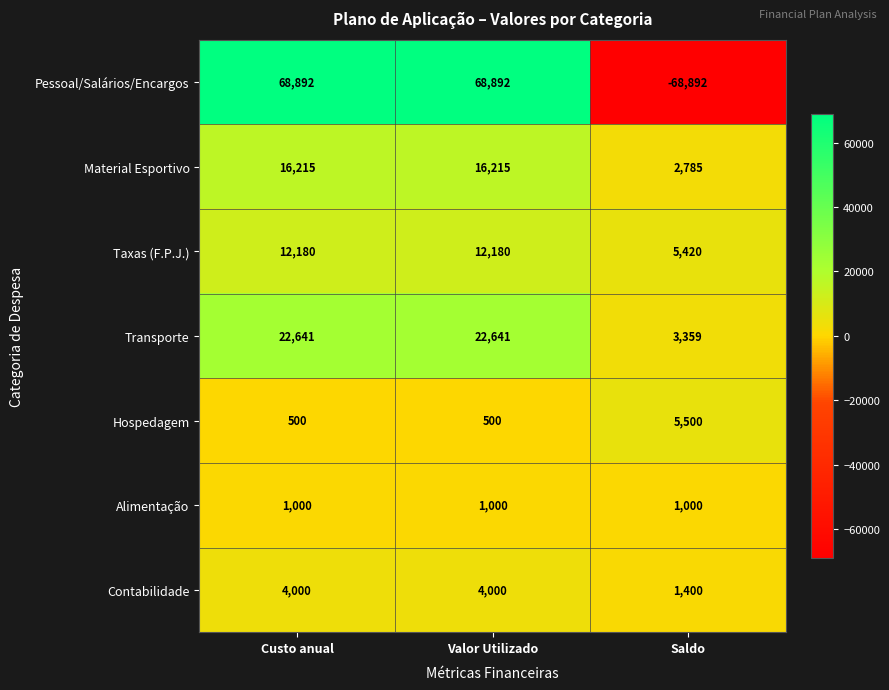

The value of Material Esportivo at Custo anual is 16215. True or false?

True